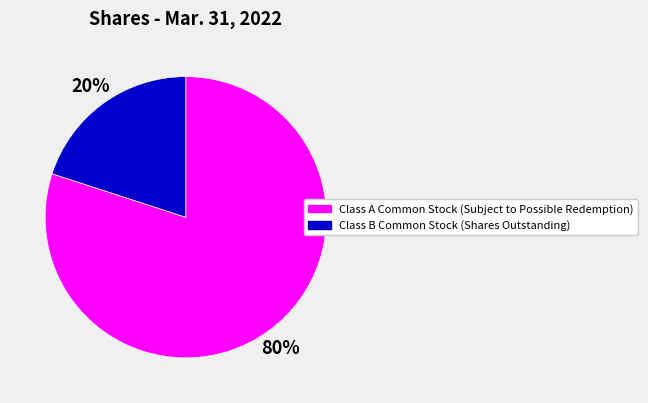

Which has a higher value, Class A Common Stock (Subject to Possible Redemption) or Class B Common Stock (Shares Outstanding)?

Class A Common Stock (Subject to Possible Redemption)